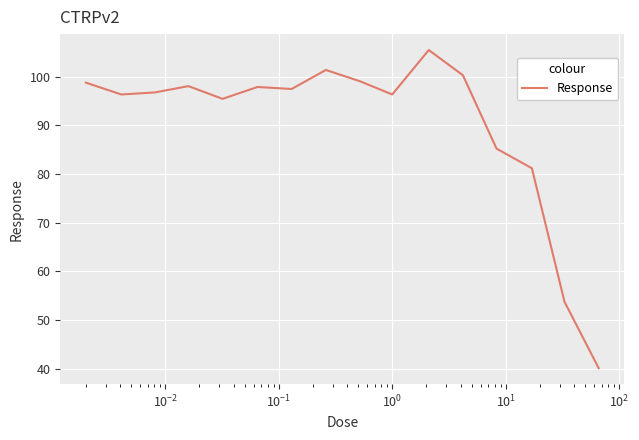

What is the difference between the maximum and minimum values?

65.4